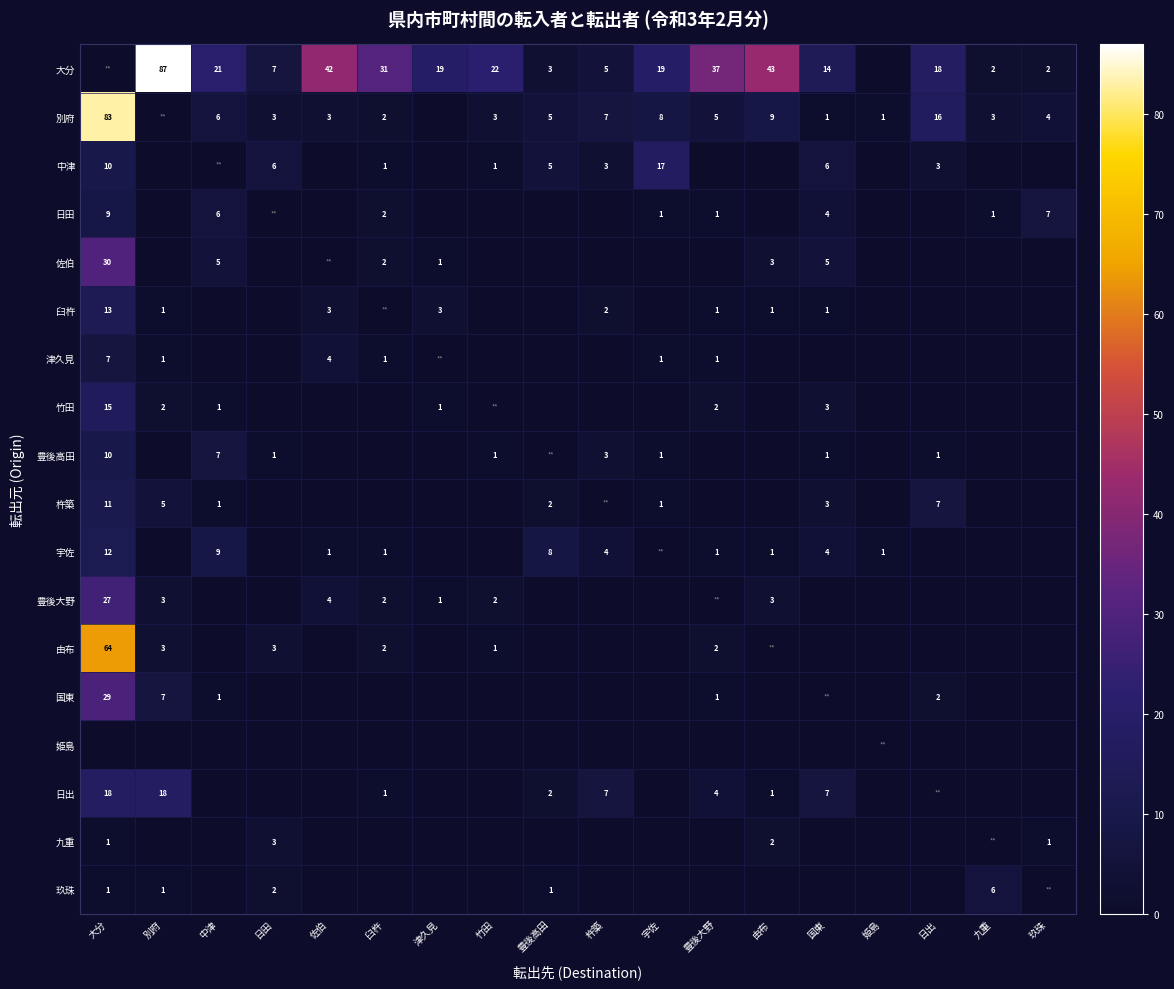

The value of 中津 at 日田 is 6. True or false?

True